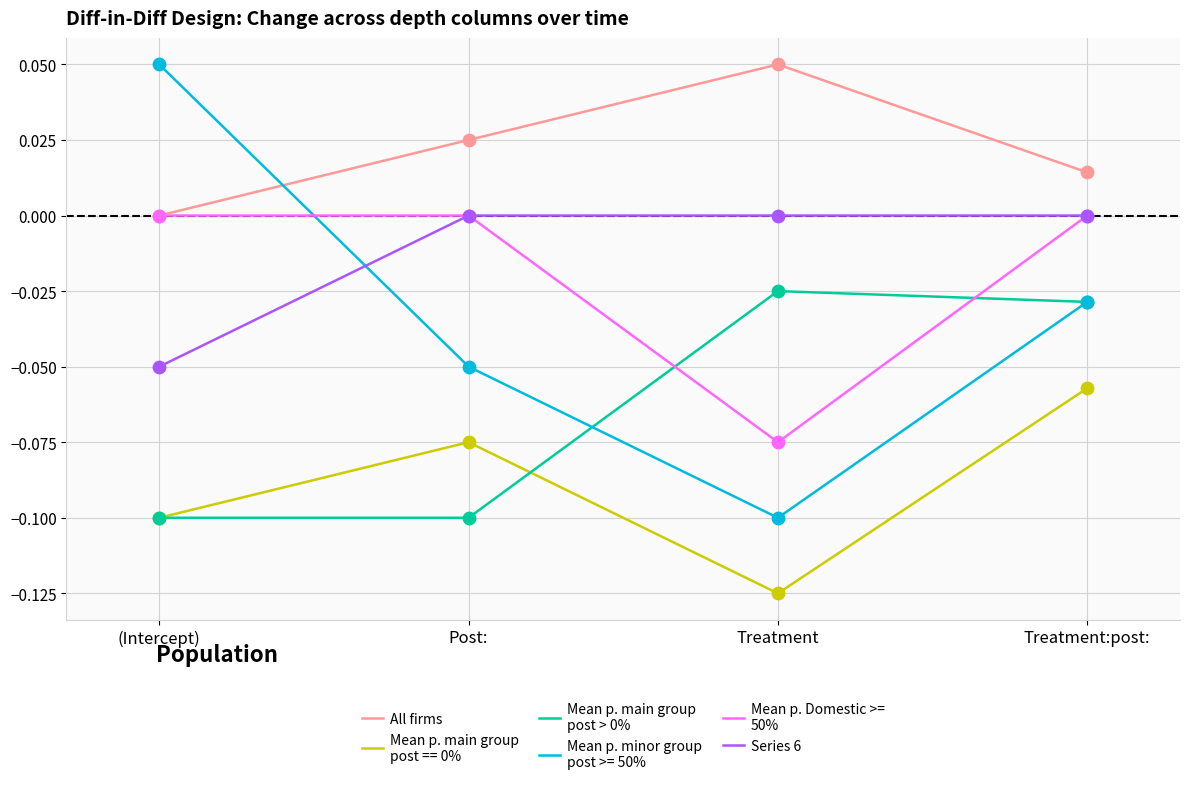

At which category is the sum across all series the highest?

Treatment:post: